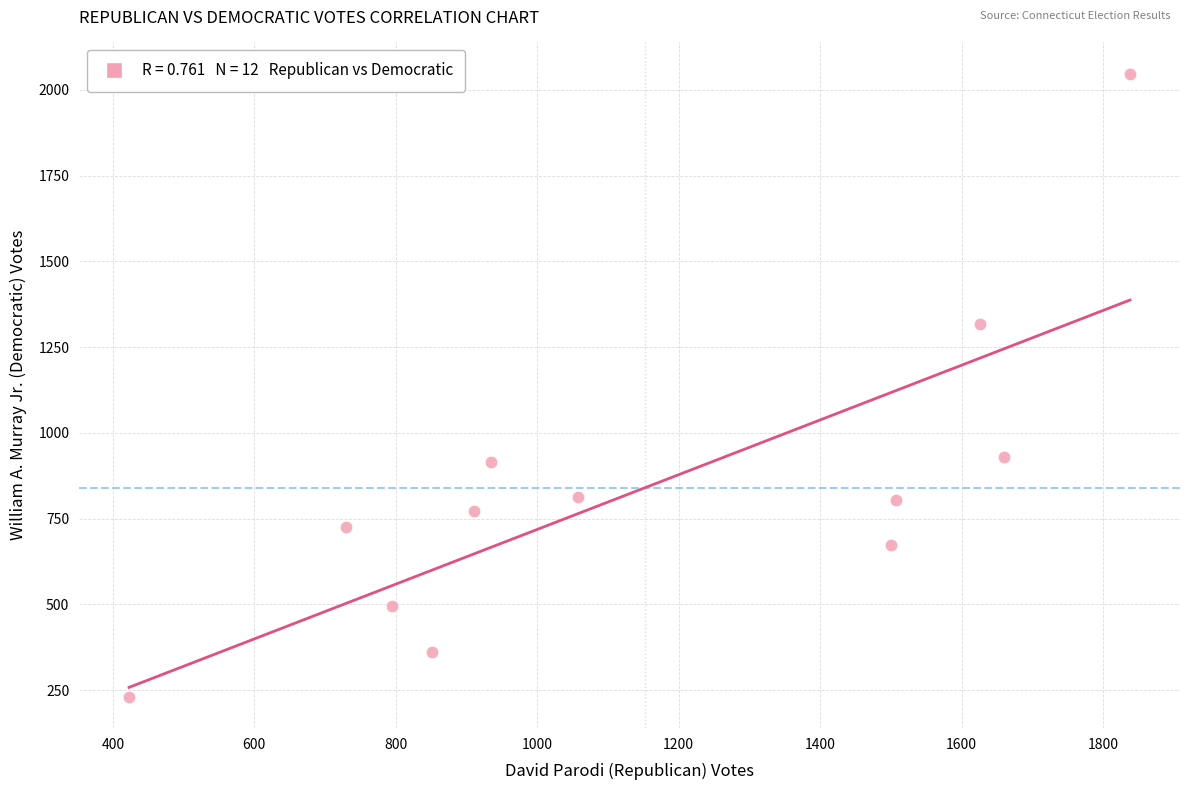

What Y value in the scatter plot is closest to 1139?

1317